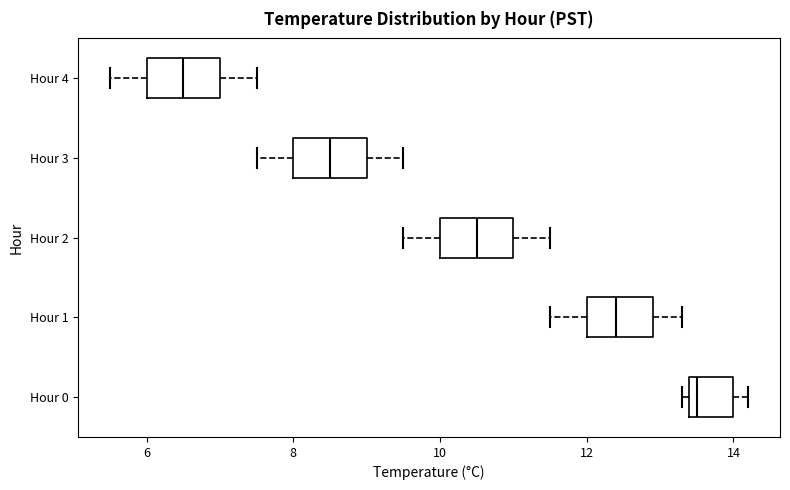

Where does the left whisker of the box for Hour 3 end on the x-axis? The values are not printed on the chart, so give them approximately, as read against the axis.

7.6